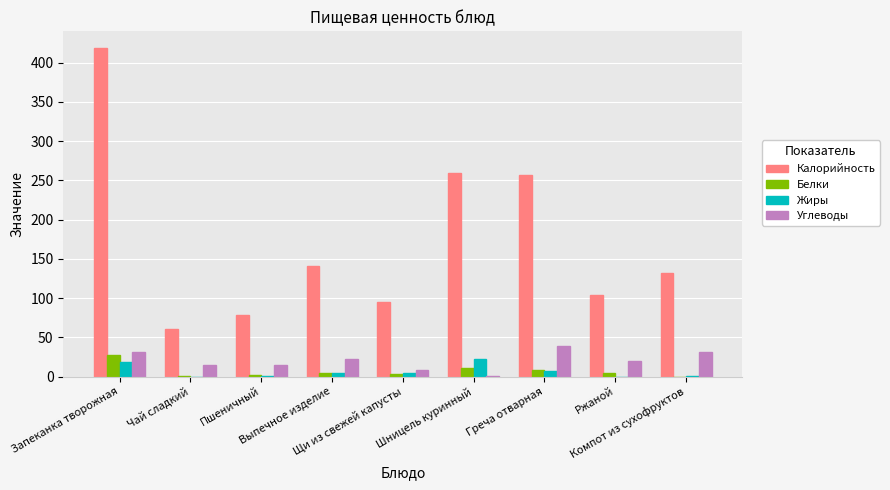

How many data points does each series have?

9